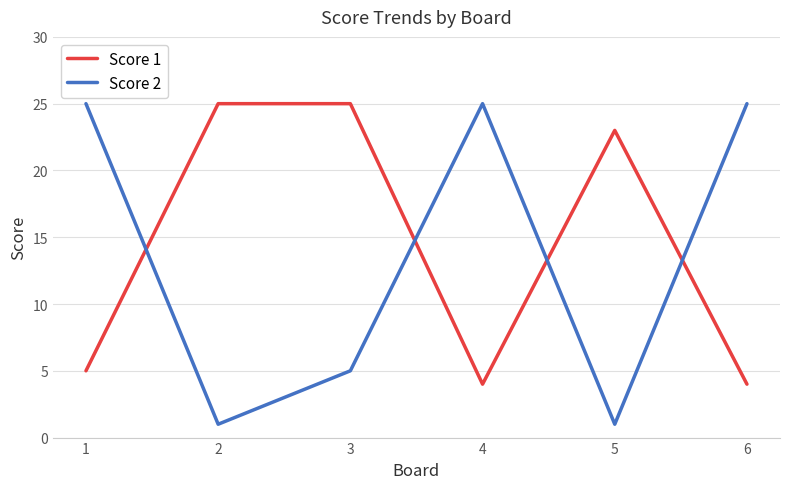

Reading right to left, extract all data points from this chart.

Score 1: 4	23	4	25	25	5
Score 2: 25	1	25	5	1	25